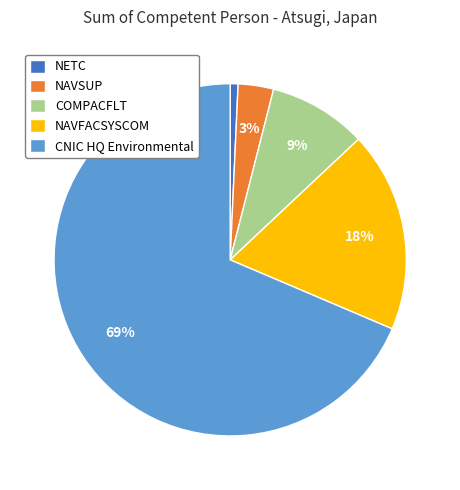

What percentage is the NAVSUP slice, to the nearest percent?

3%